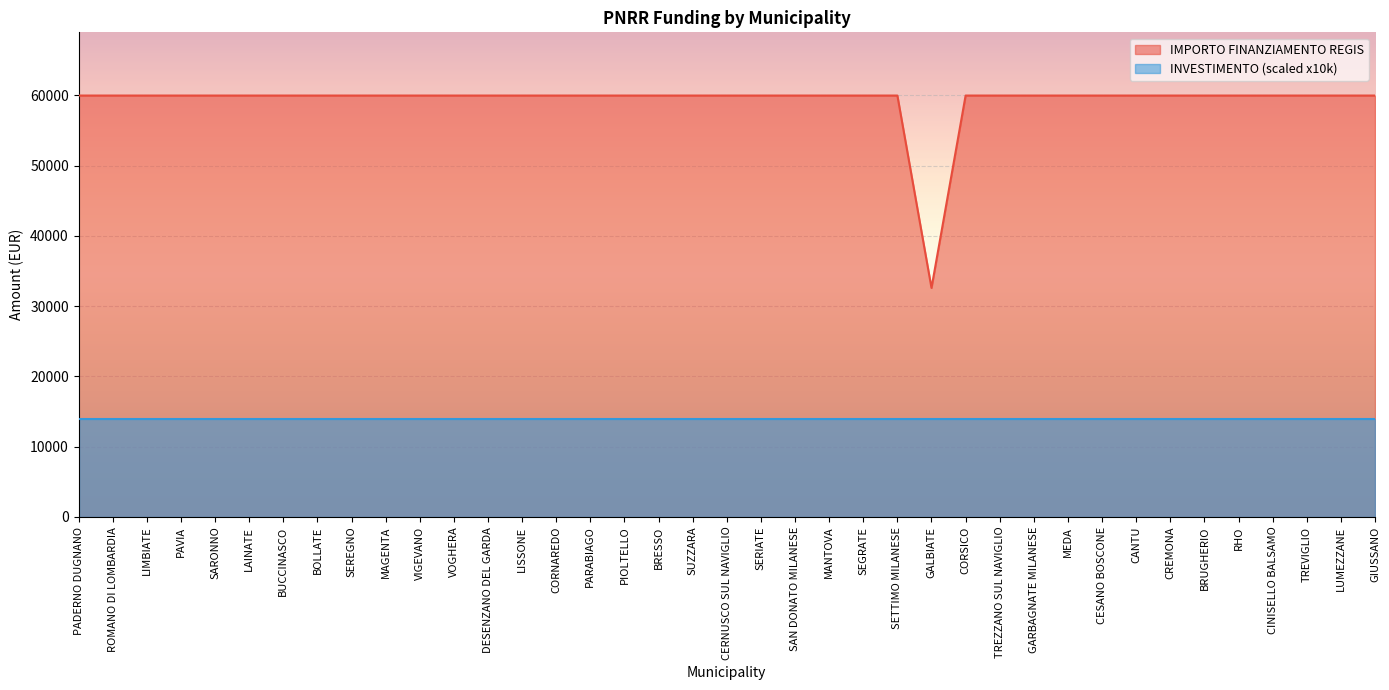

Reading left to right, extract all data points from this chart.

59966	59966	59966	59966	59966	59966	59966	59966	59966	59966	59966	59966	59966	59966	59966	59966	59966	59966	59966	59966	59966	59966	59966	59966	59966	32589	59966	59966	59966	59966	59966	59966	59966	59966	59966	59966	59966	59966	59966